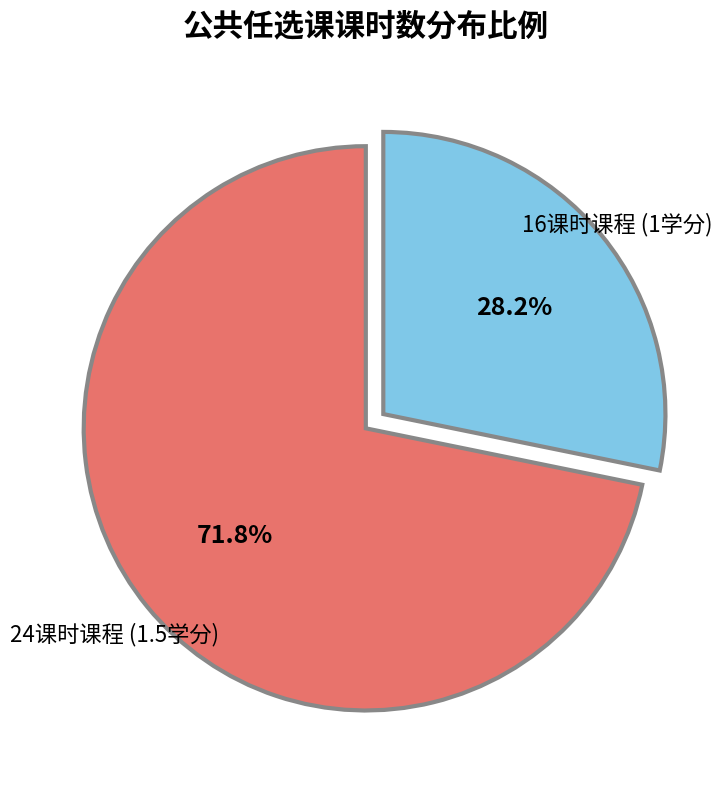

Is there a majority slice in this chart?

Yes